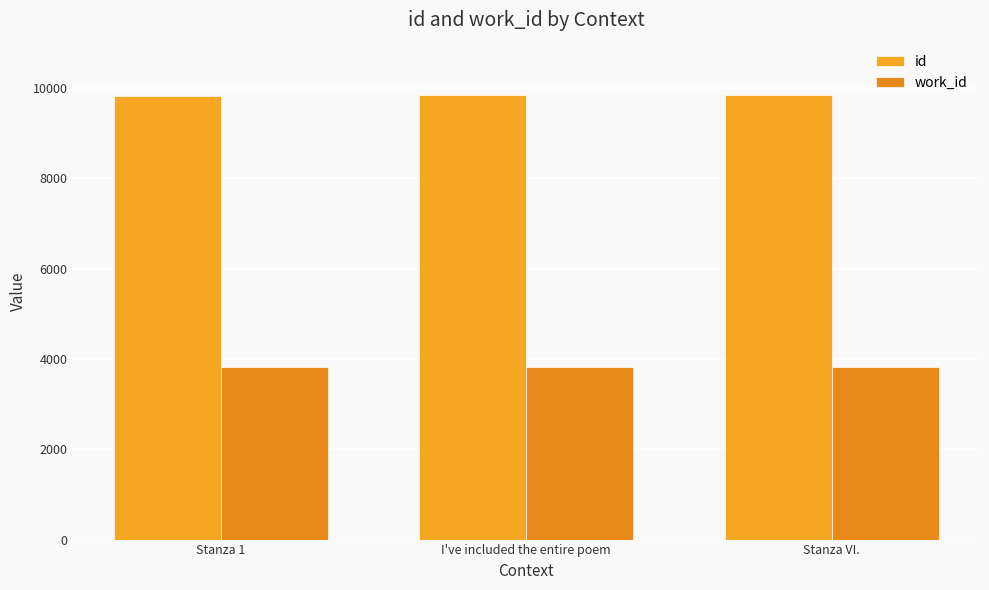

What are all the series names shown in the legend?

id, work_id